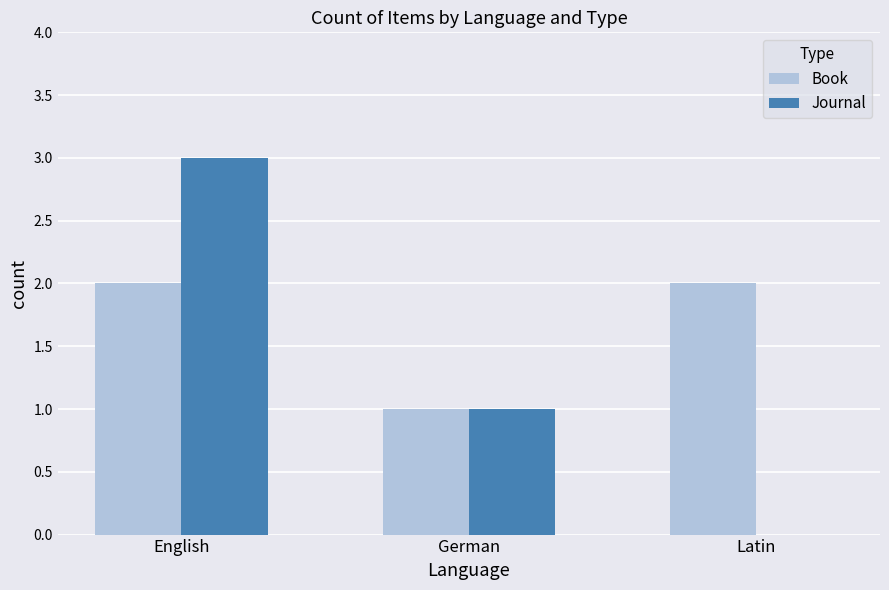

Reading left to right, what are all the values shown in this chart?

Book: English=2	German=1	Latin=2
Journal: English=3	German=1	Latin=0